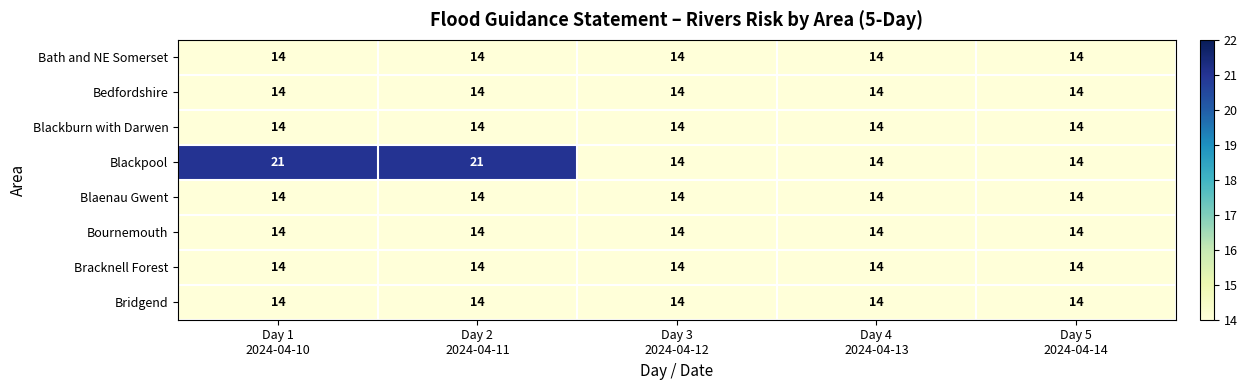

Which series has the largest range (max minus min)?

Blackpool